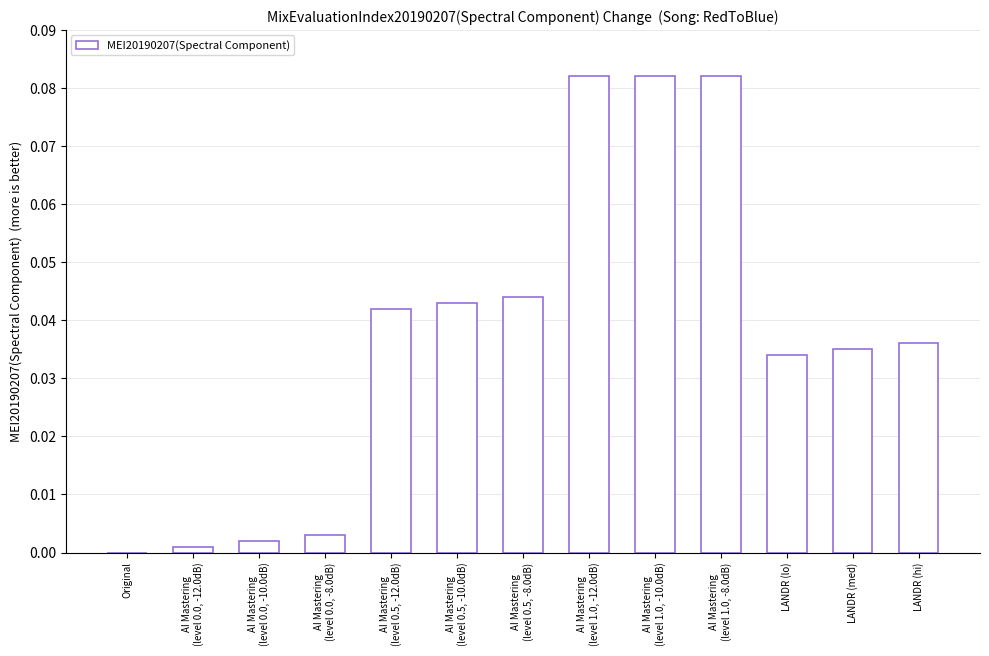

The chart shows a value of 0.0 at LANDR (hi). True or false?

True